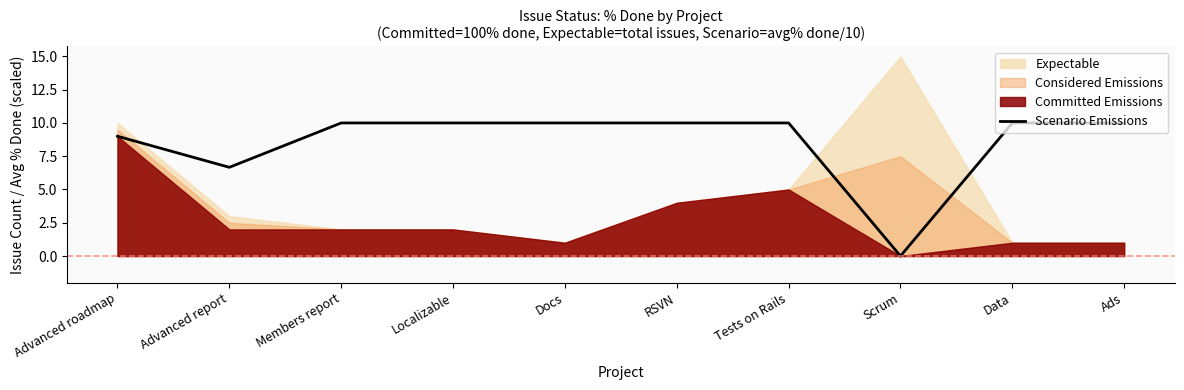

How many lines are shown in the chart?

1